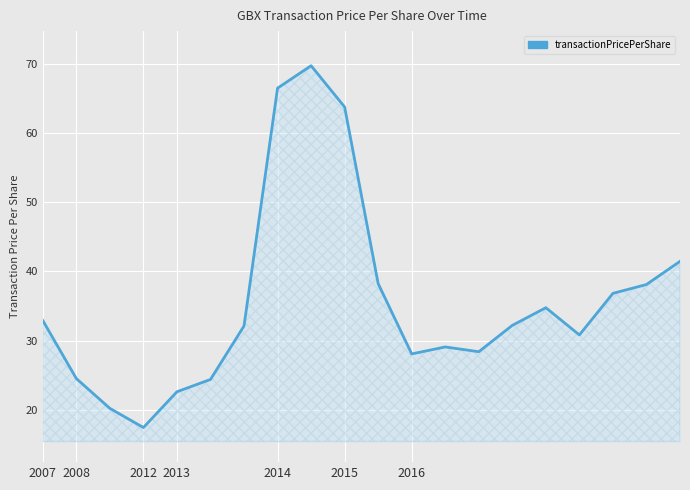

What is the difference between the maximum and minimum values?

52.3